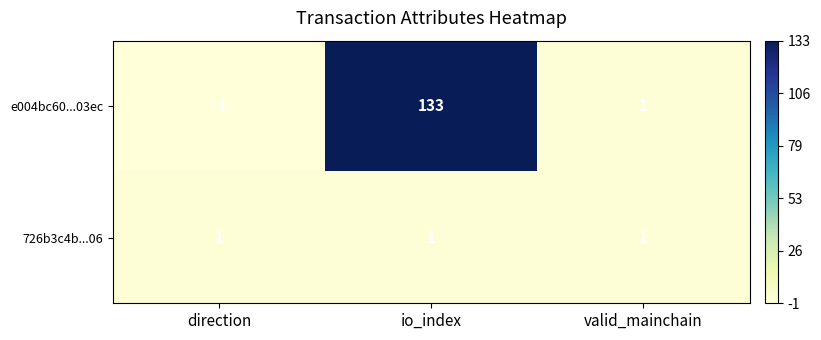

What is the sum of all 726b3c4b...06 values?

3